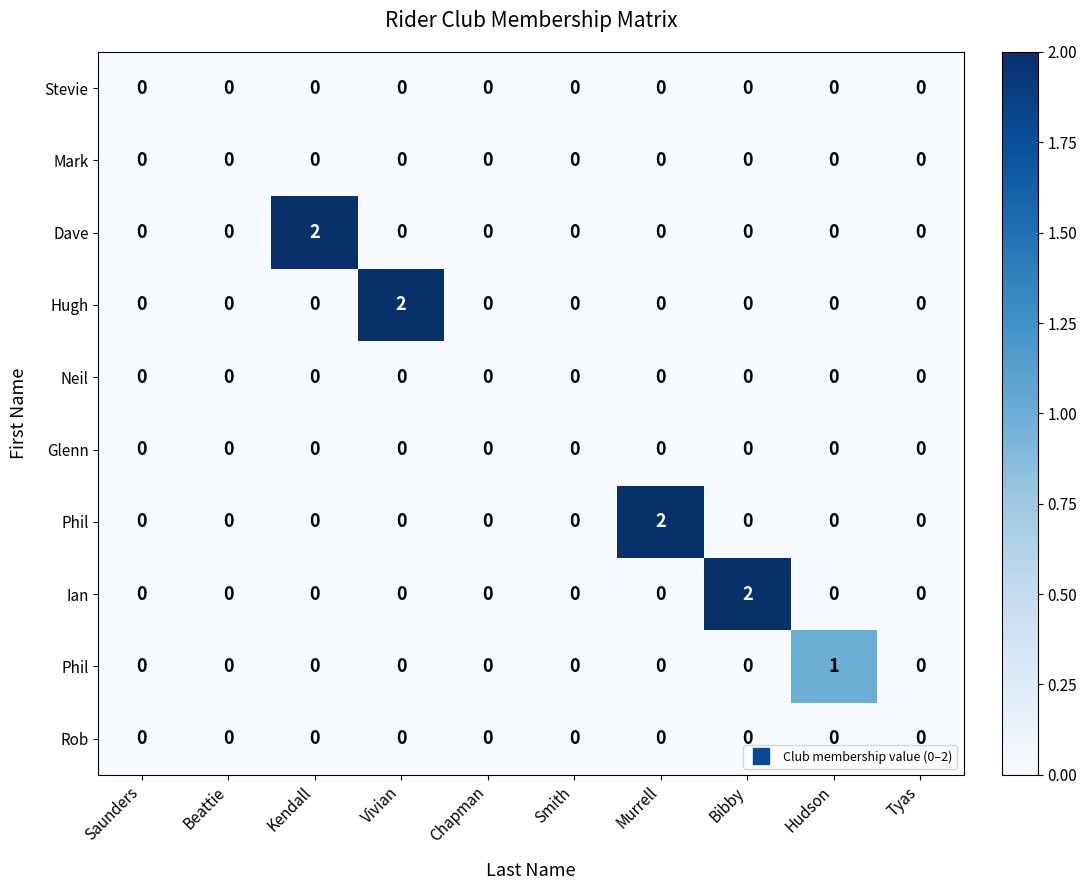

At how many categories does at least one series exceed 0?

5